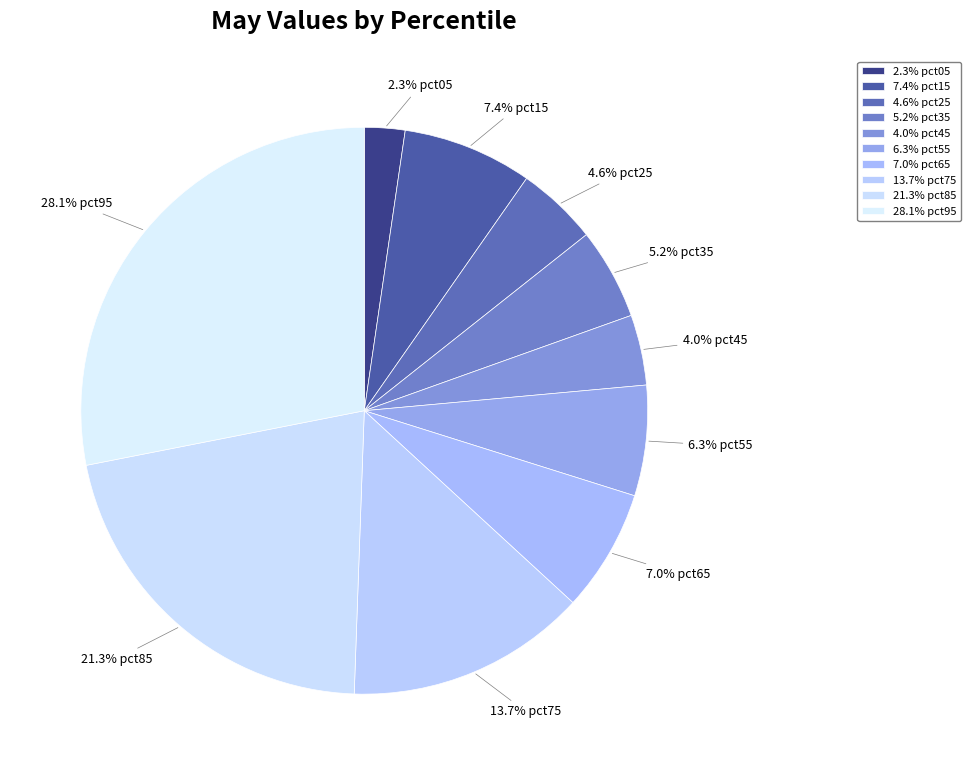

Which slice is the smallest?

pct05